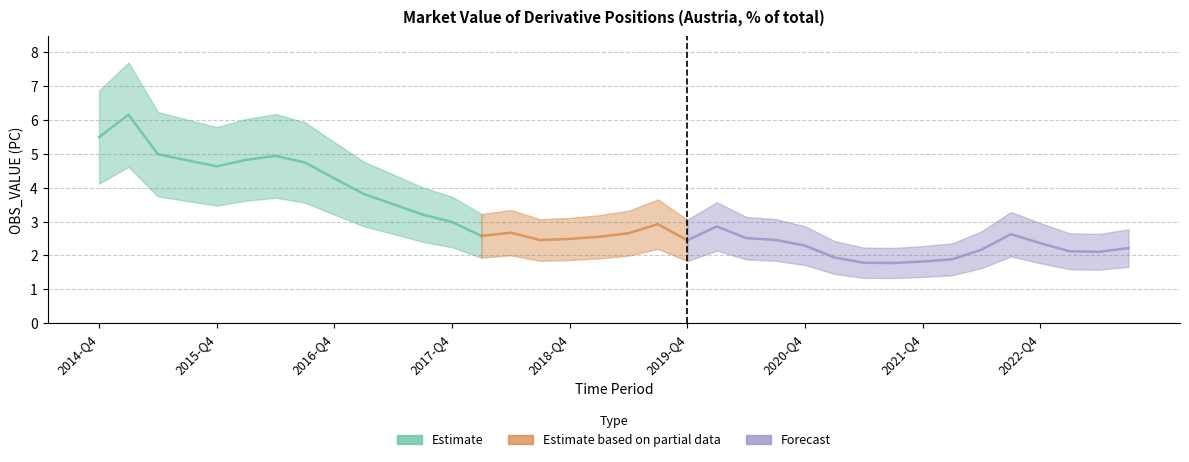

The chart shows a value of 3.0 at 2017-Q4. True or false?

True